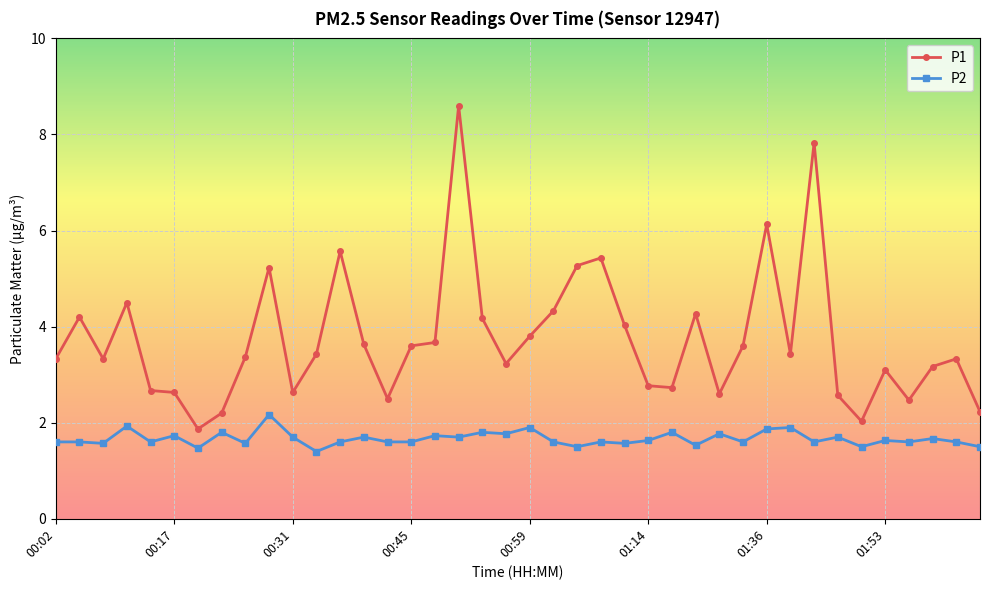

What is the value of the P1 point at the 22nd from the left?

4.3